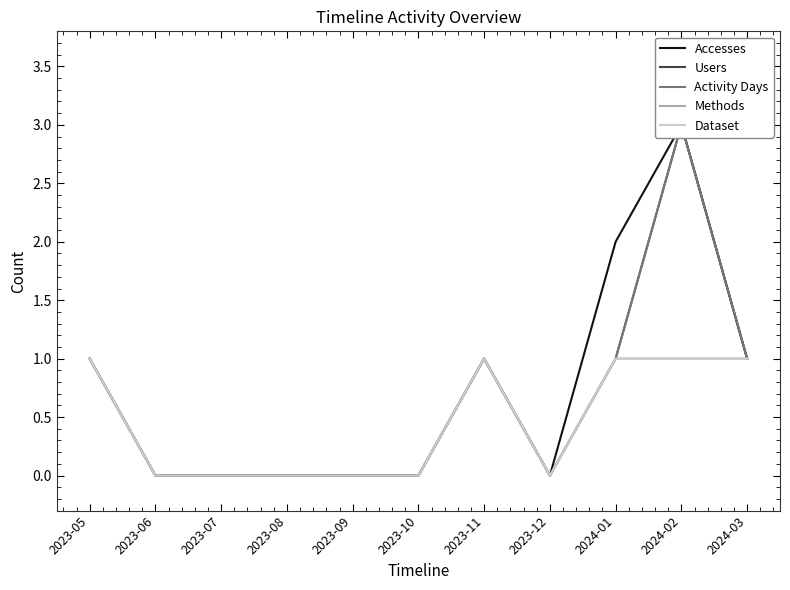

Is it true that Activity Days equals 0 at 2023-12?

True